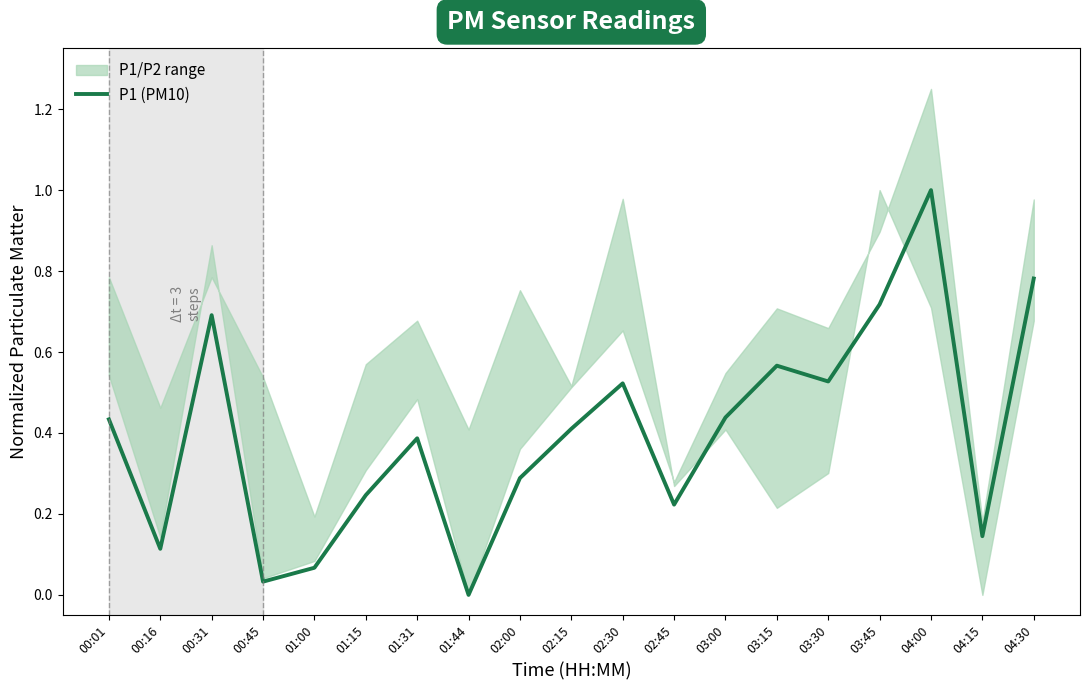

What position from the left is 00:45?

4